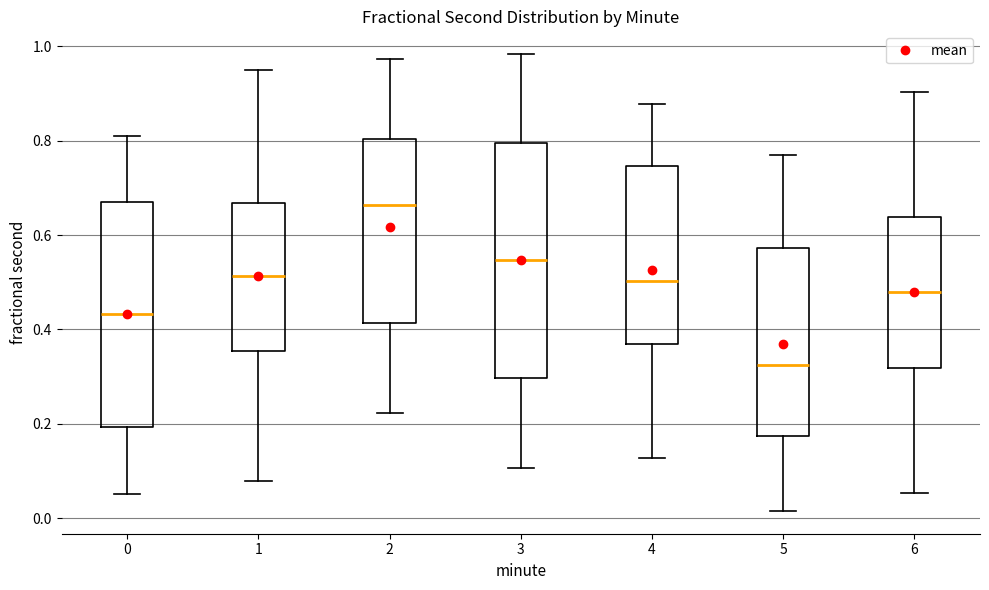

Where does the median line of the box at x = 6 sit on the y-axis? The values are not printed on the chart, so give them approximately, as read against the axis.

0.48